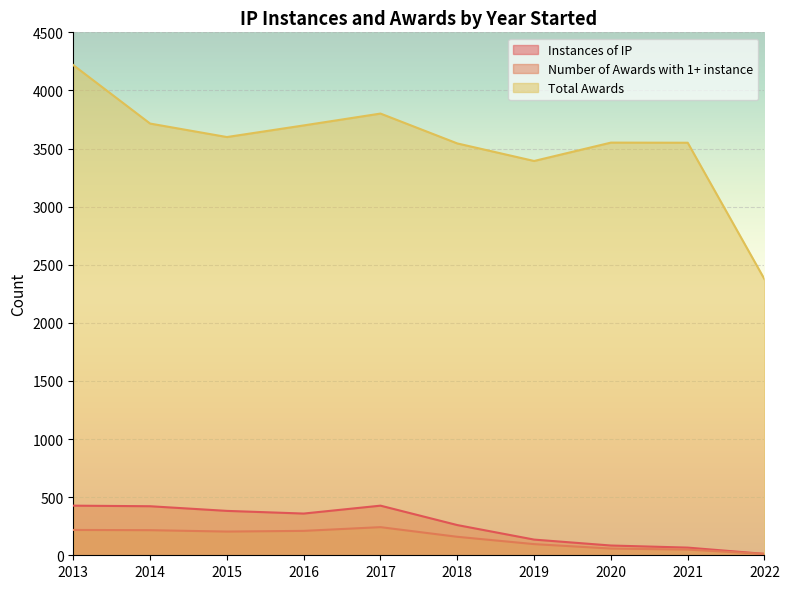

How many values in the Number of Awards with 1+ instance series are below 204?

5